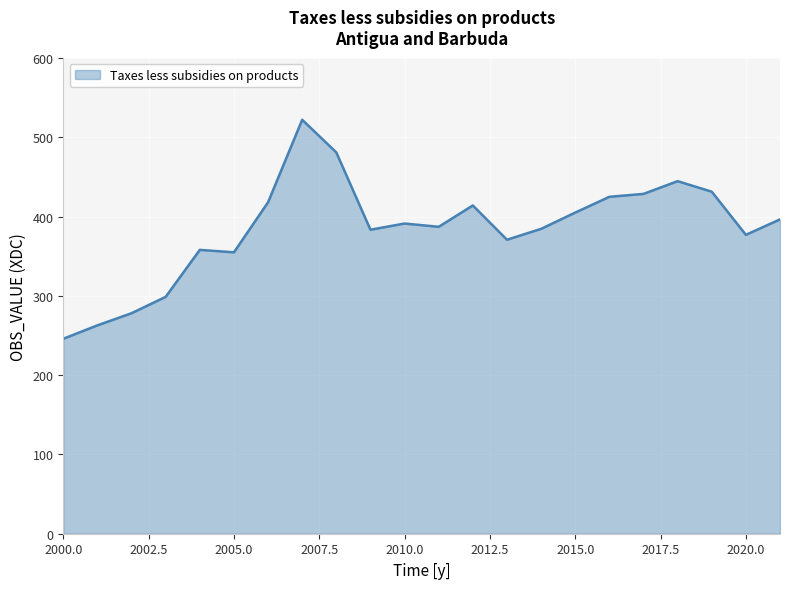

What is the greatest value displayed?

522.2